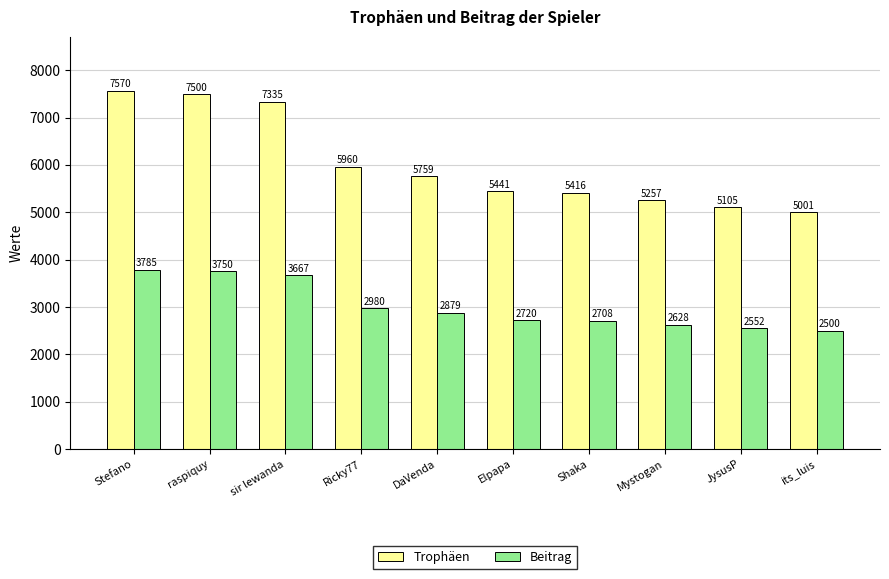

At how many categories does at least one series exceed 6164?

3